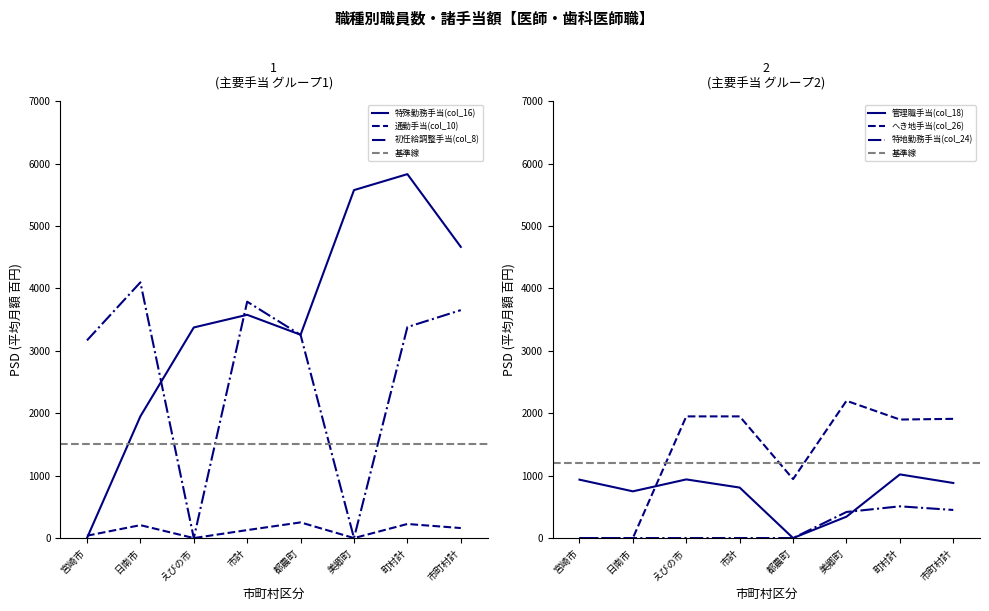

Which series has the widest spread of values?

特殊勤務手当(col_16)